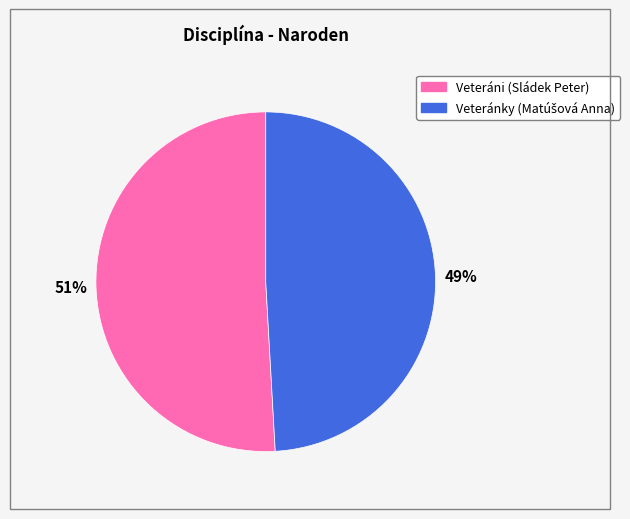

To the nearest percent, what is the average slice percentage?

50%